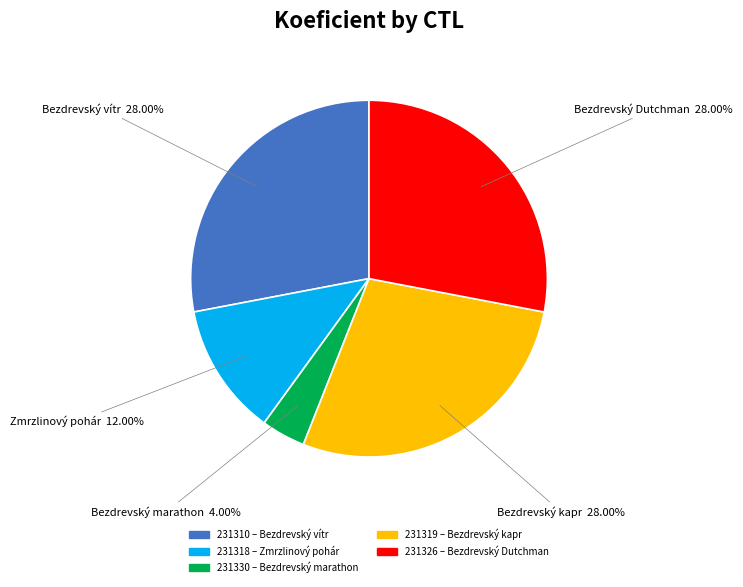

Is the sum of Bezdrevský marathon and Bezdrevský kapr greater than half?

No